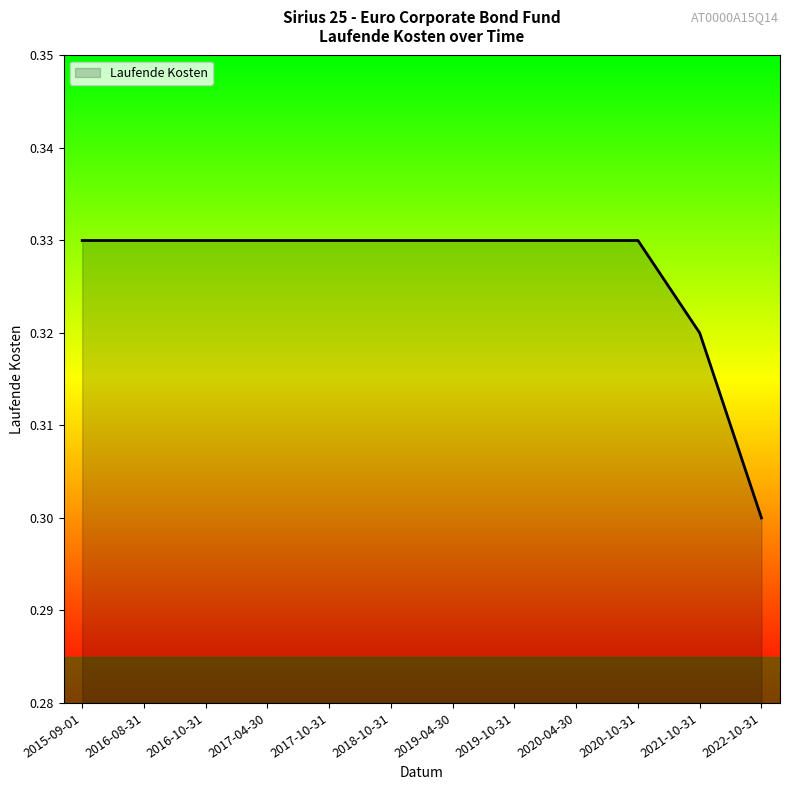

The chart shows a value of 0.1 at 2019-10-31. True or false?

False